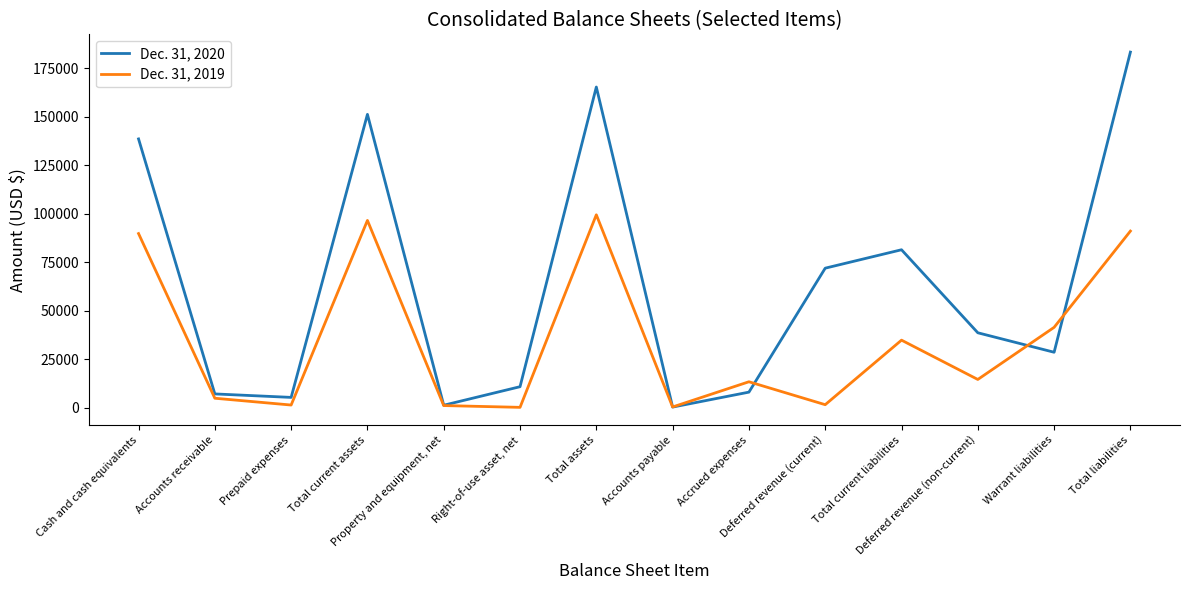

At Total assets, list the series in order from largest to smallest.

Dec. 31, 2020, Dec. 31, 2019